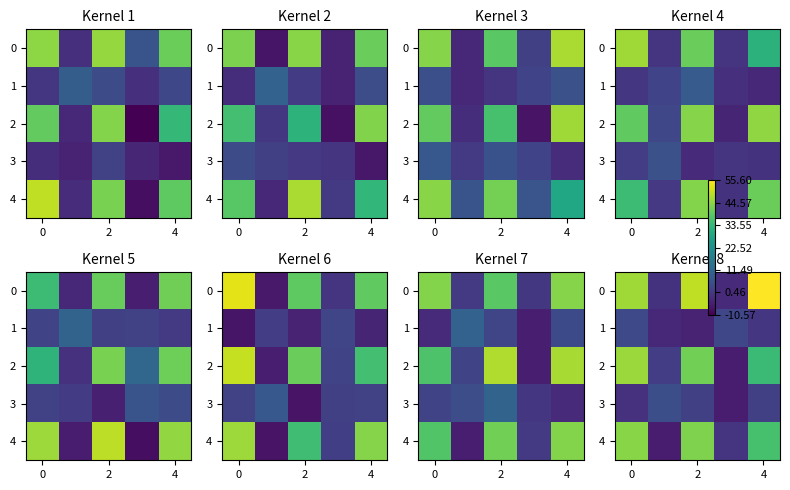

How many values in 3 are above zero?

3